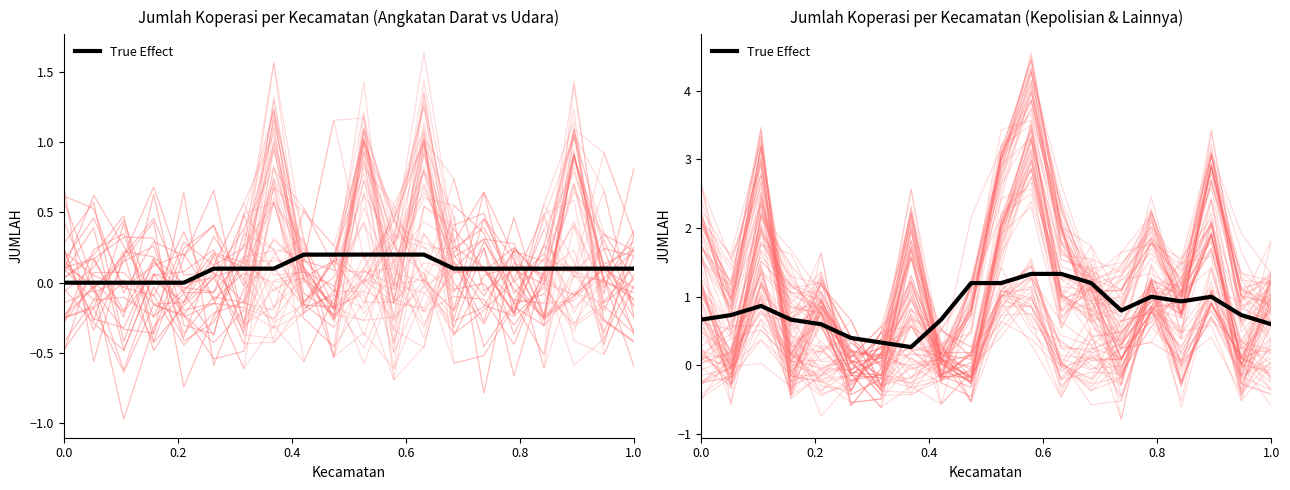

How many points are lower than both their immediate neighbors (excluding endpoints)?

4